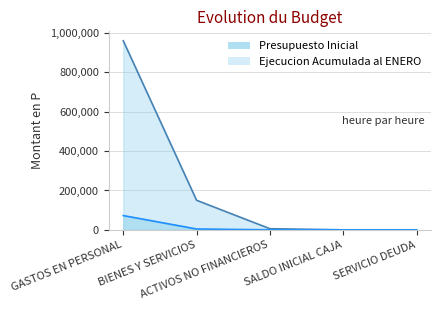

What position from the left is GASTOS EN PERSONAL?

1